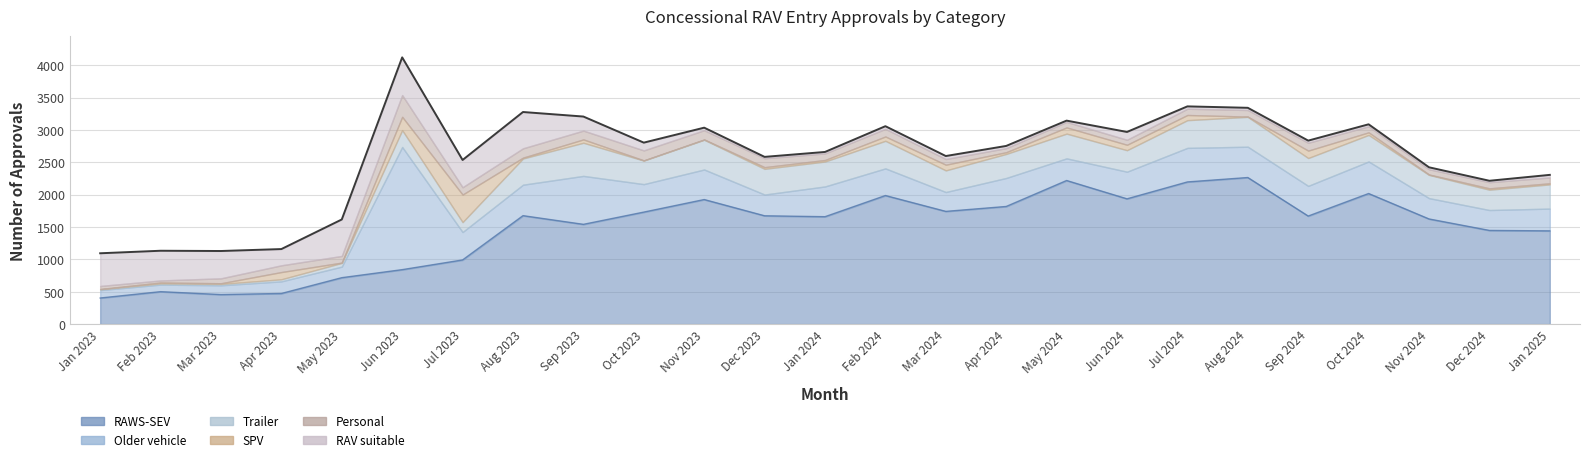

At which category is the sum across all series the highest?

Jun 2023